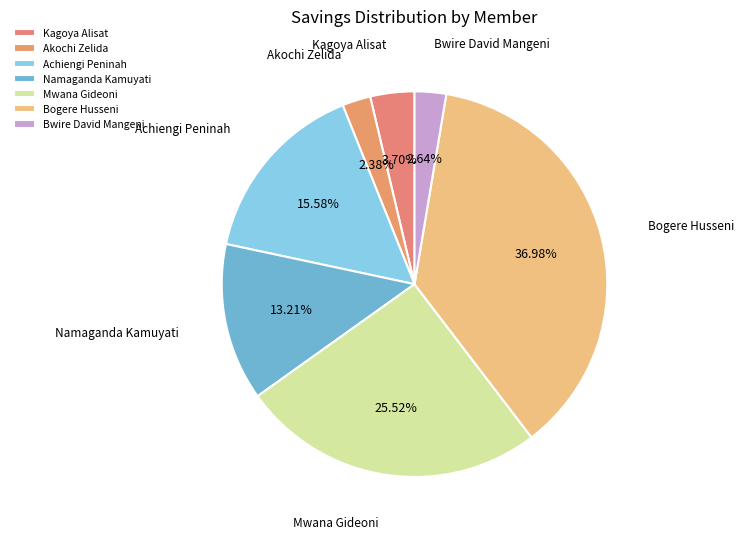

True or false: Achiengi Peninah accounts for 23% of the total.

False